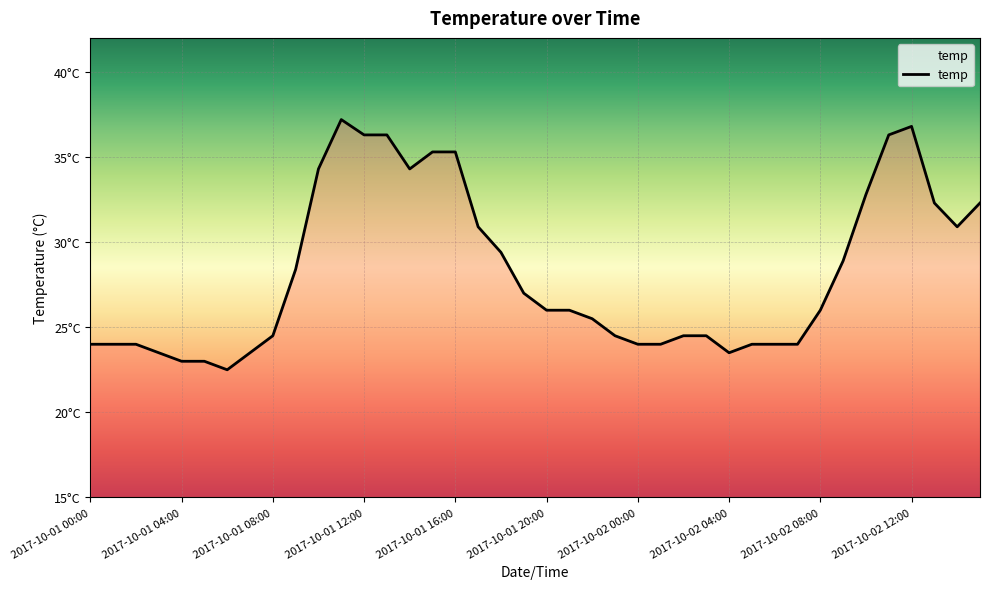

Does the chart display data point markers on the line(s)?

No